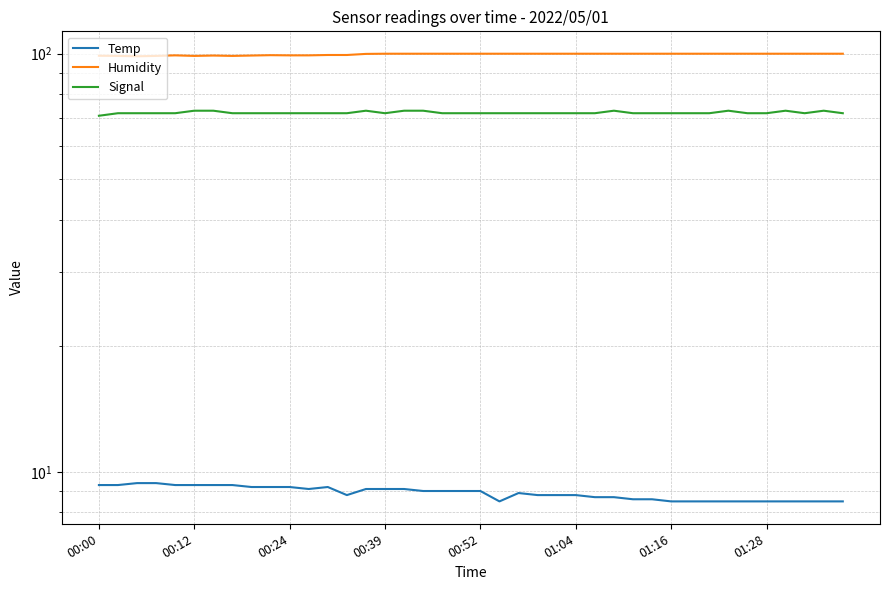

What is the difference between the maximum and minimum values in the Temp series?

0.9